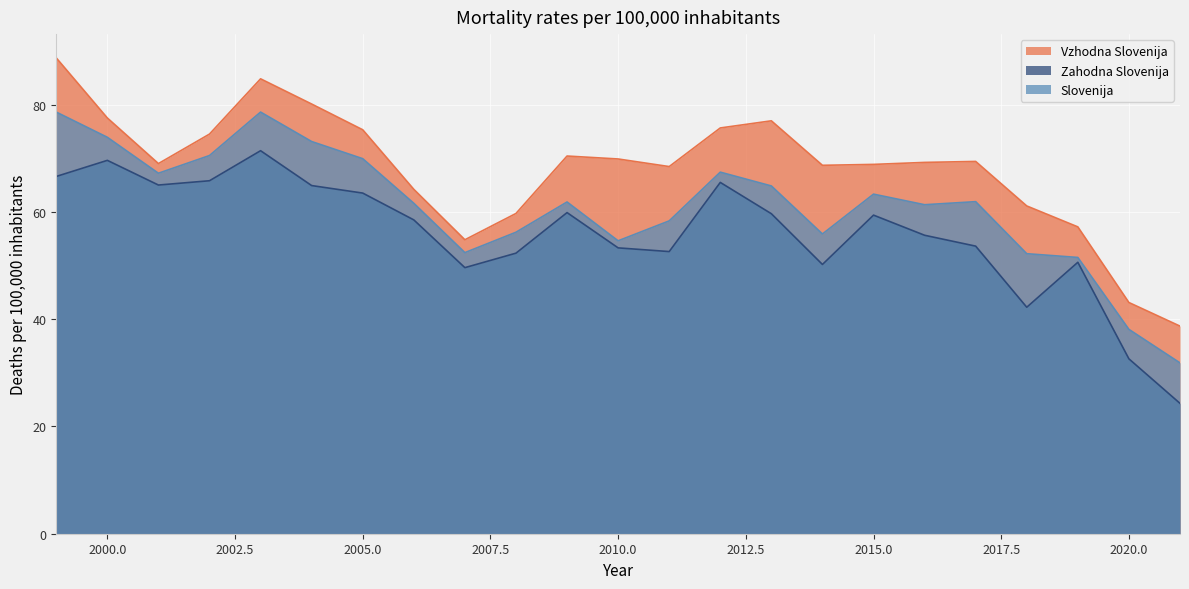

Reading left to right, what are all the values shown in this chart?

Vzhodna Slovenija: 88.7	77.5	69.0	74.5	84.8	80.1	75.3	64.2	54.8	59.7	70.4	69.9	68.4	75.6	77.0	68.7	68.8	69.2	69.4	61.1	57.2	43.1	38.7
Zahodna Slovenija: 66.6	69.6	65.0	65.8	71.4	64.9	63.5	58.5	49.6	52.3	59.9	53.3	52.6	65.5	59.7	50.2	59.4	55.6	53.6	42.2	50.6	32.6	24.3
Slovenija: 78.6	73.9	67.2	70.5	78.6	73.1	69.9	61.6	52.4	56.2	61.8	54.6	58.3	67.4	64.8	55.9	63.3	61.3	61.9	52.2	51.5	38.1	31.8